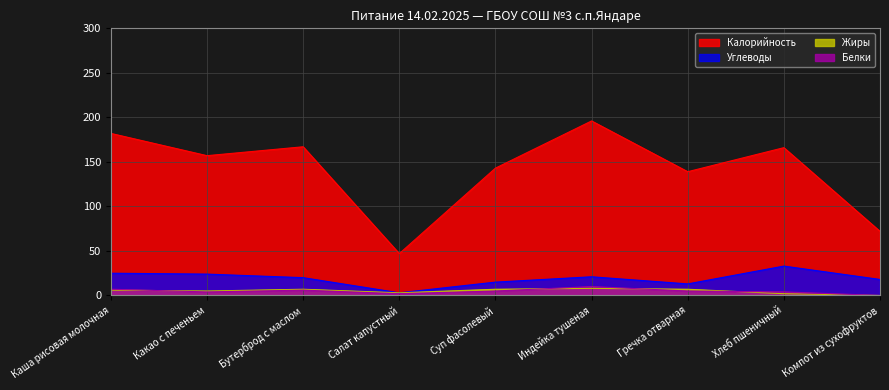

Reading left to right, extract all data points from this chart.

Калорийность: 182	157	167	47	143	196	139	166	72
Белки: 7	4	6	2	5	10	5	4	0
Жиры: 6	5	7	3	7	8	7	2	0
Углеводы: 25	24	20	3	15	21	13	33	18